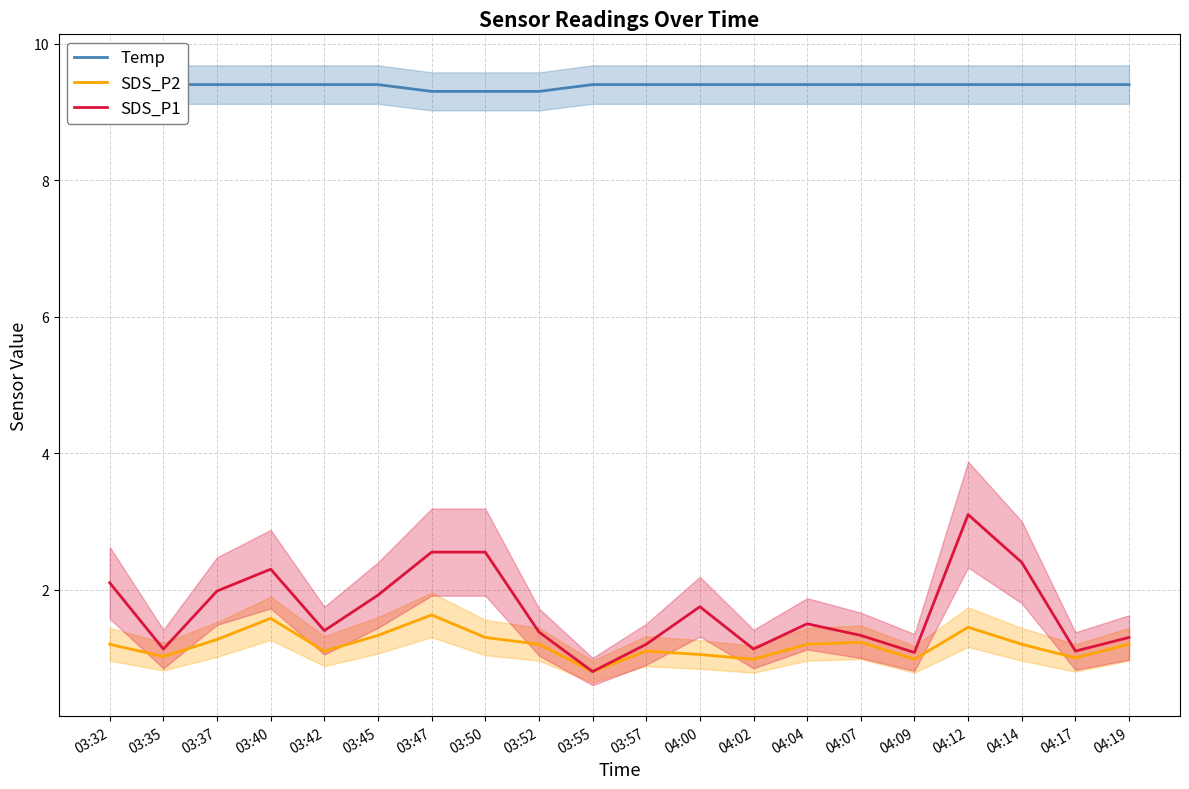

Is the value of Temp at 03:45 greater than the value of SDS_P1 at 04:12?

Yes